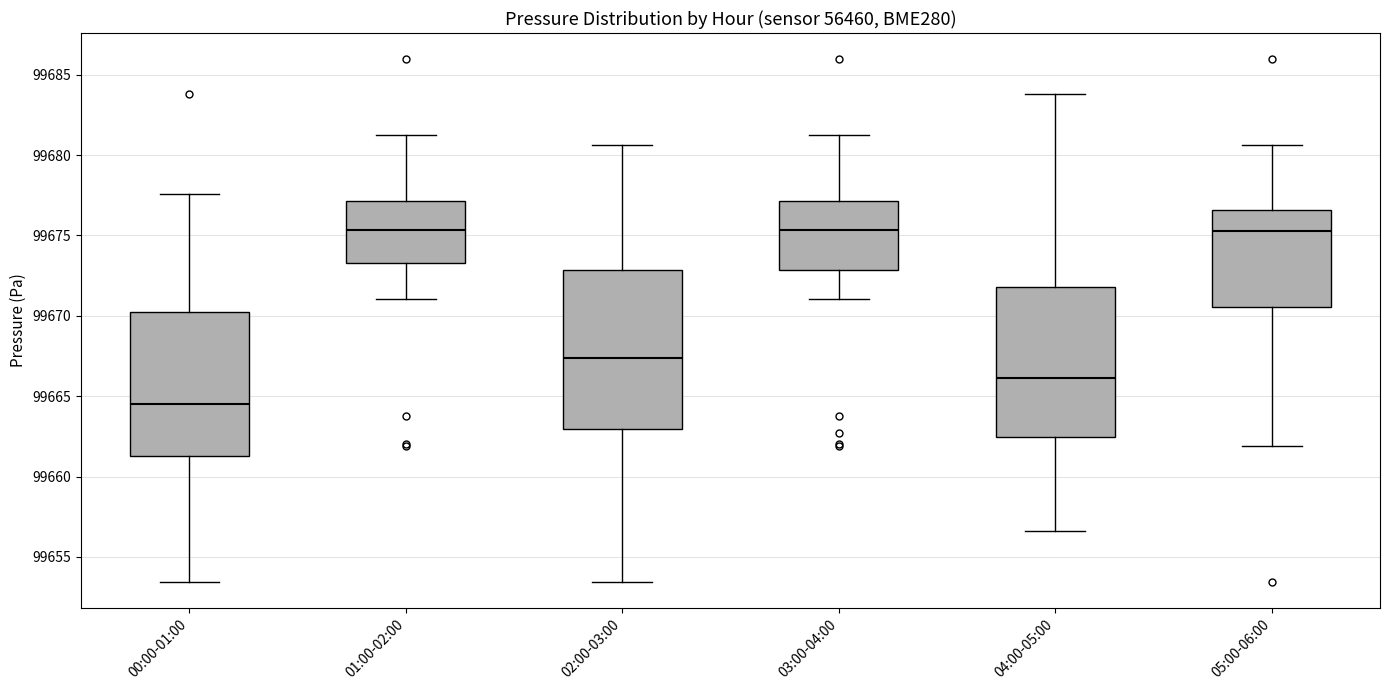

Which box's median line is the lowest?

00:00-01:00